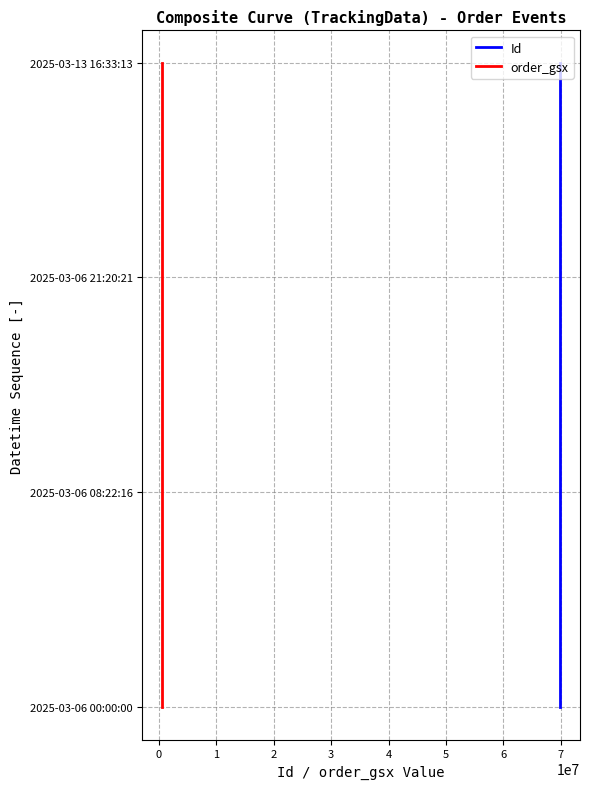

Which series has the largest total across all categories?

Id